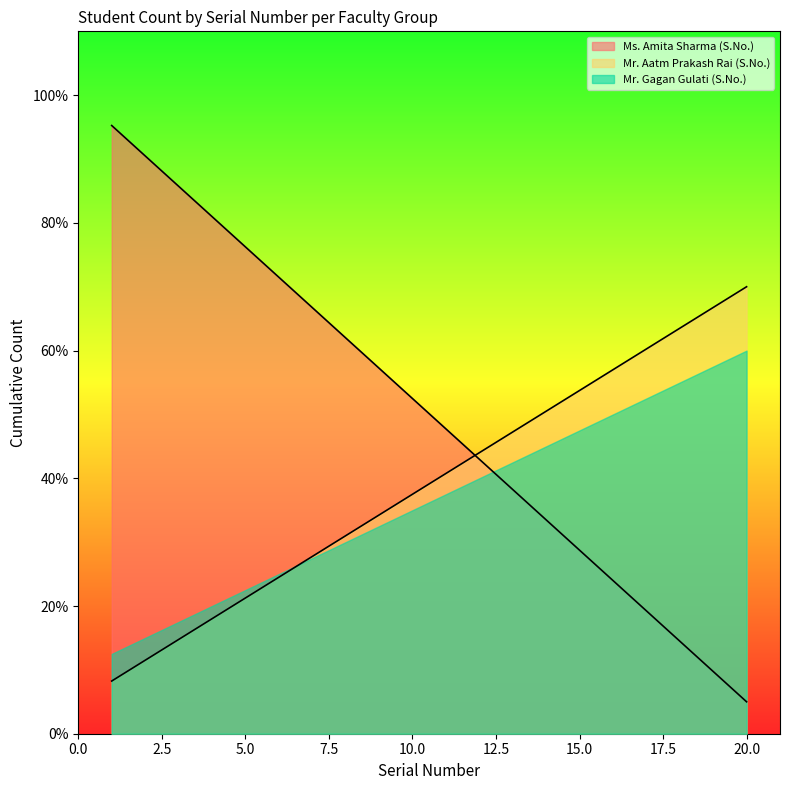

Is the value of Ms. Amita Sharma (S.No.) at 7 greater than the value of Mr. Aatm Prakash Rai (S.No.) at 13?

Yes